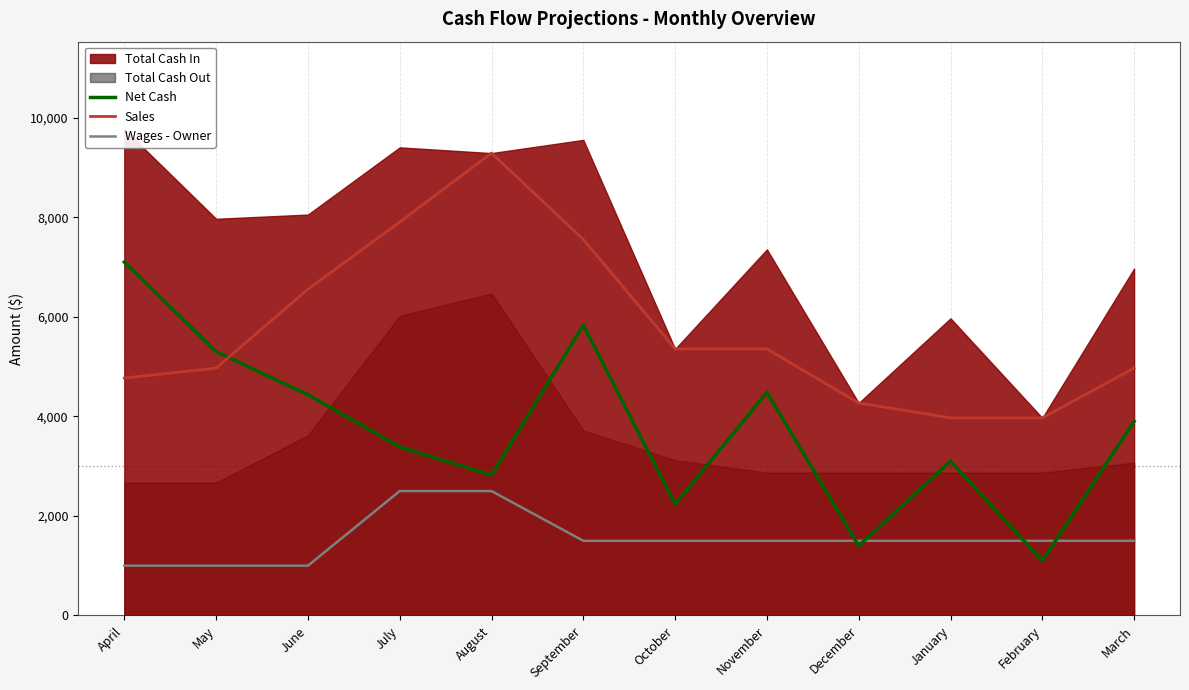

What is the sum of the Net Cash values at January and April?

10200